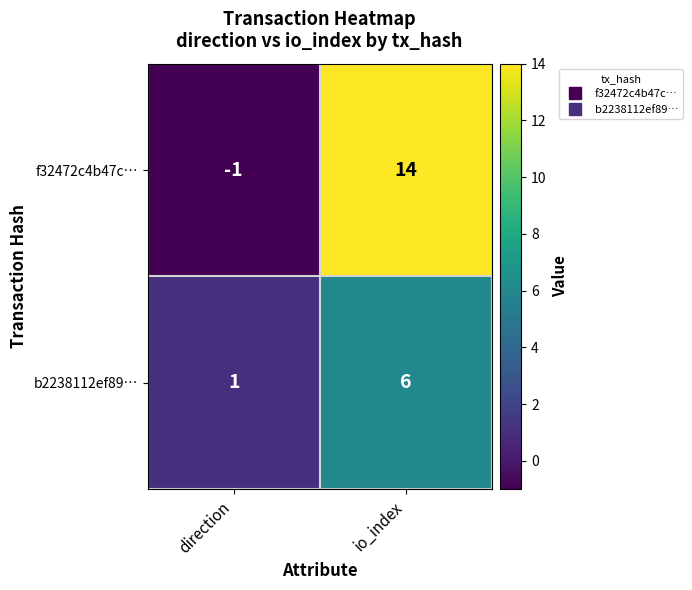

What is the average value of the b2238112ef89… series?

4